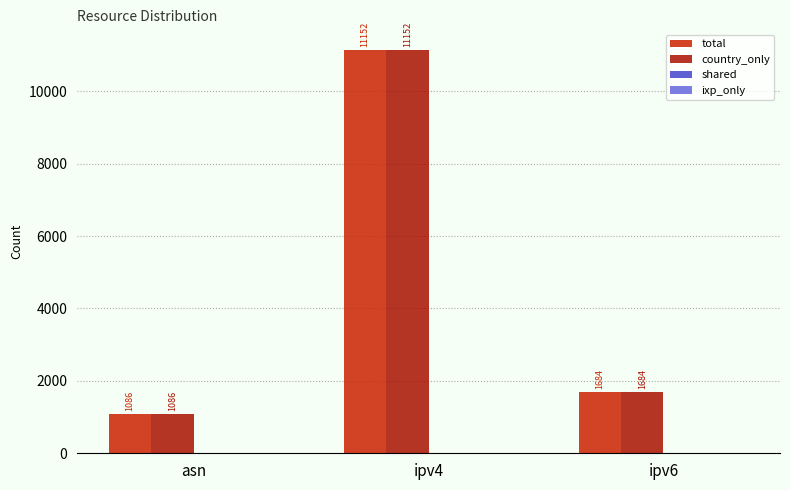

What is the lowest value of the total series?

1086